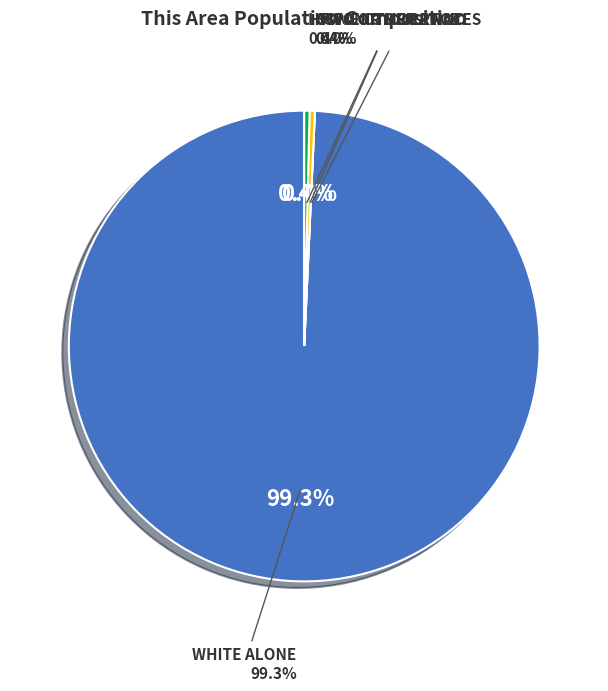

Count the number of slices in the pie.

8